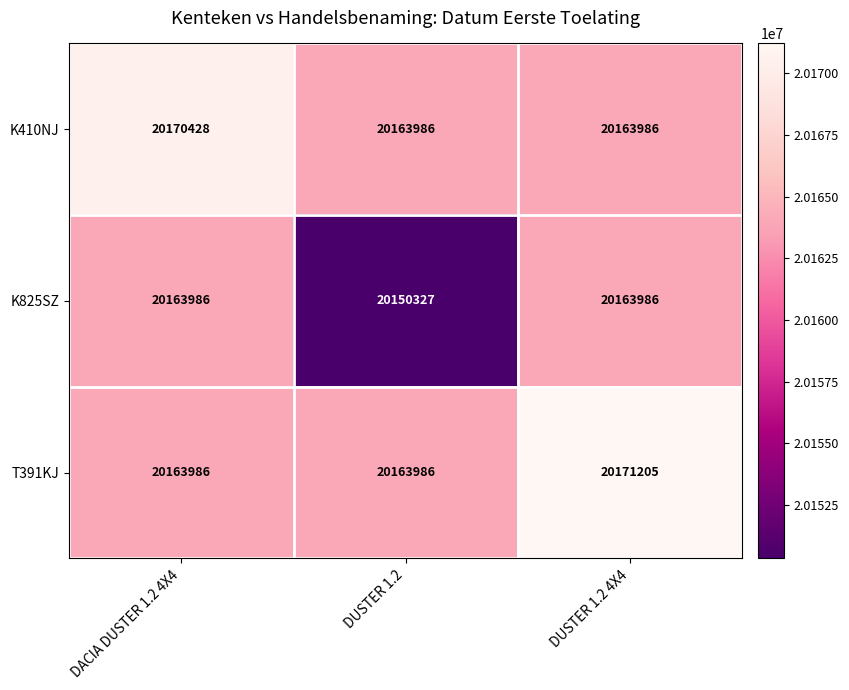

The value of T391KJ at DACIA DUSTER 1.2 4X4 is 13208275. True or false?

False